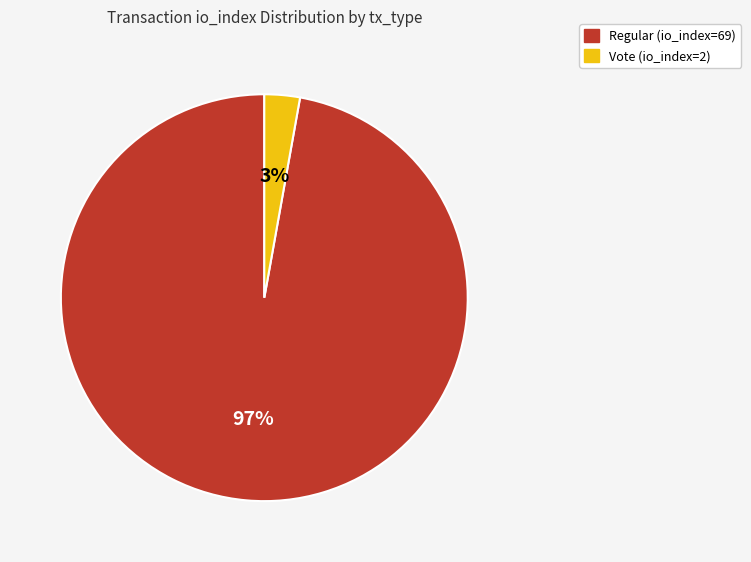

How many segments does this pie chart have?

2